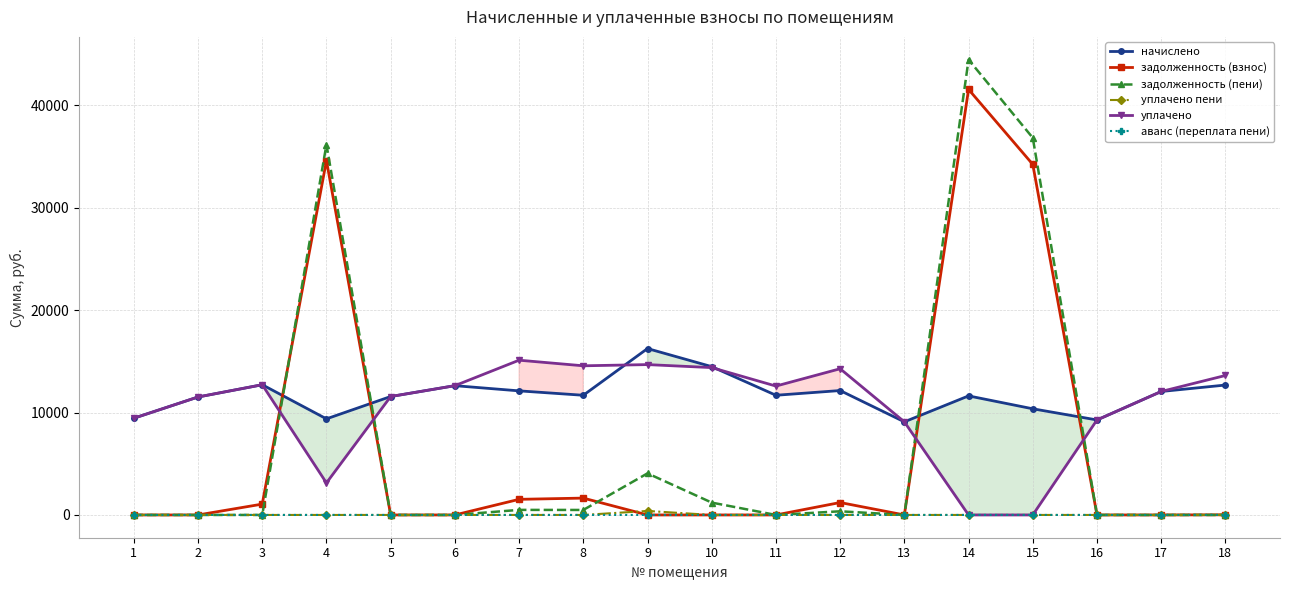

What is the sum of all уплачено пени values?

398.7